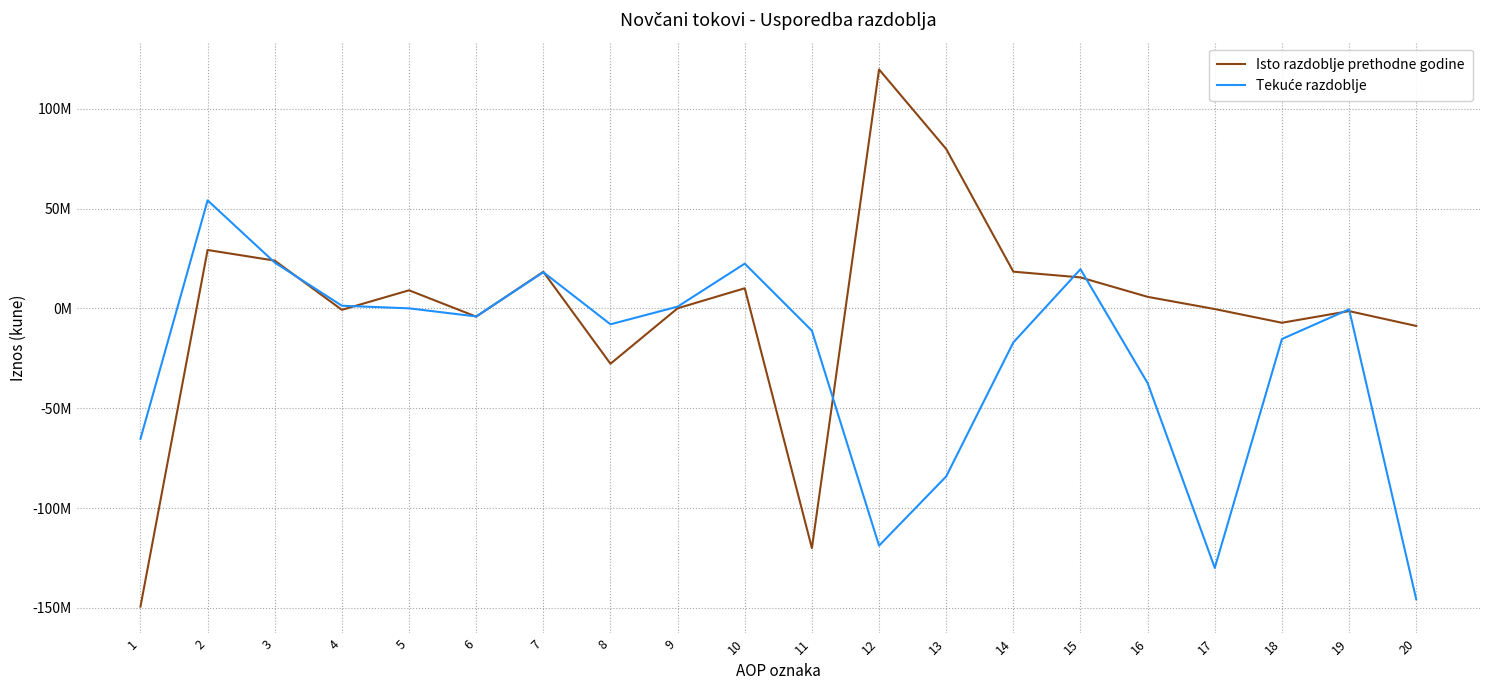

Is this an area chart (filled region under the line)?

No